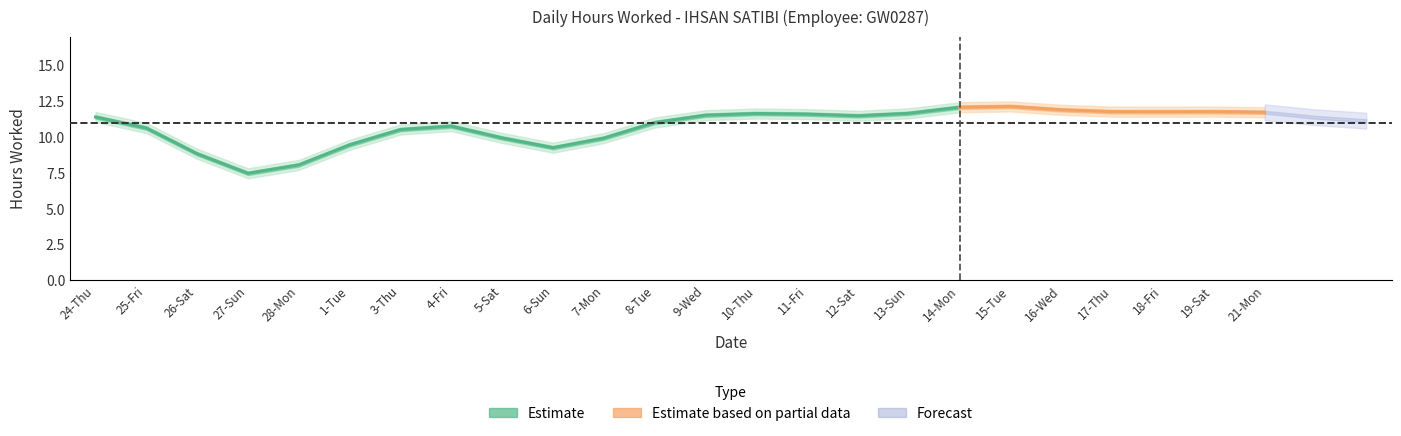

How many categories are shown in the chart?

24